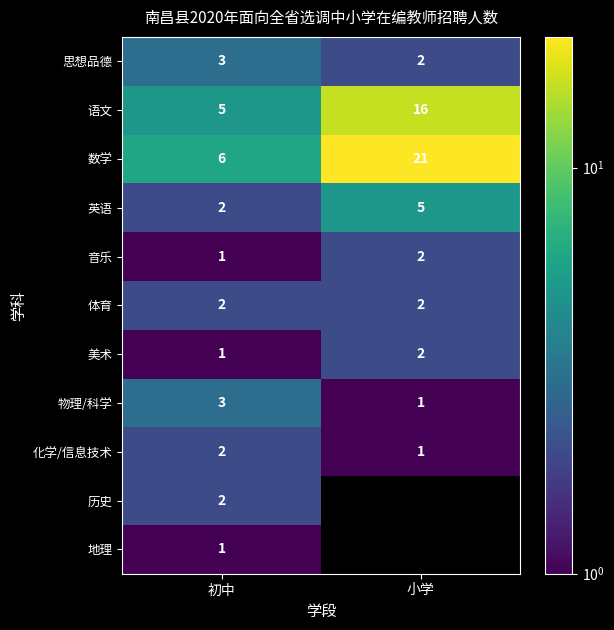

At which label does 音乐 reach its minimum?

初中